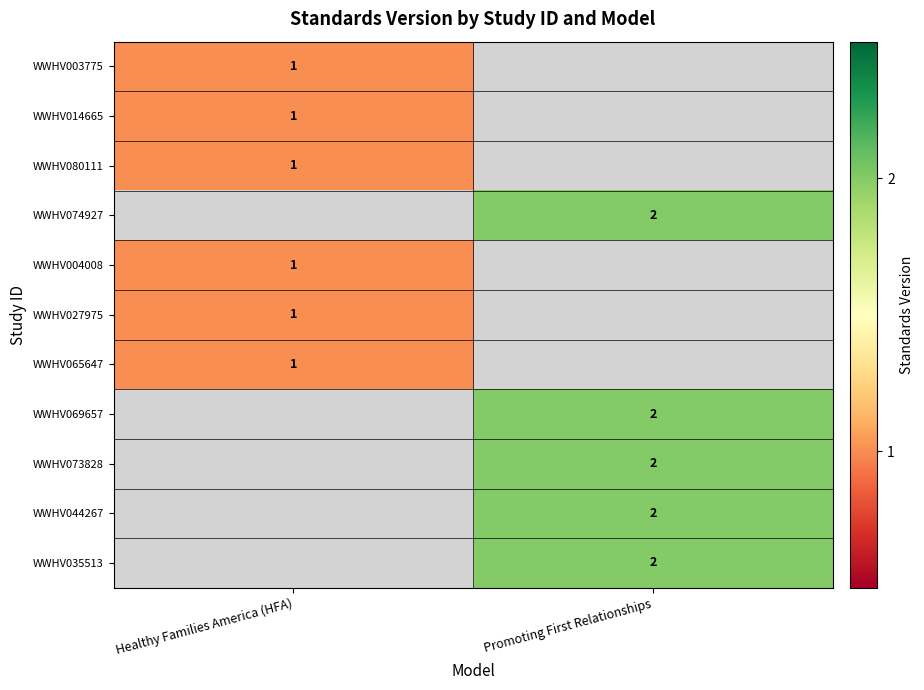

Is the value of WWHV004008 at Healthy Families America (HFA) greater than the value of WWHV035513 at Promoting First Relationships?

No